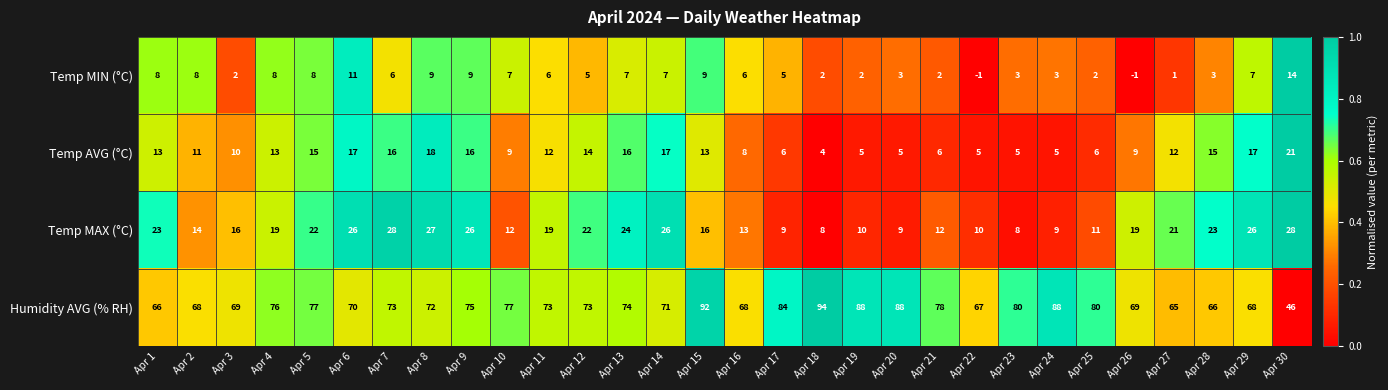

How many distinct data groups are displayed?

4